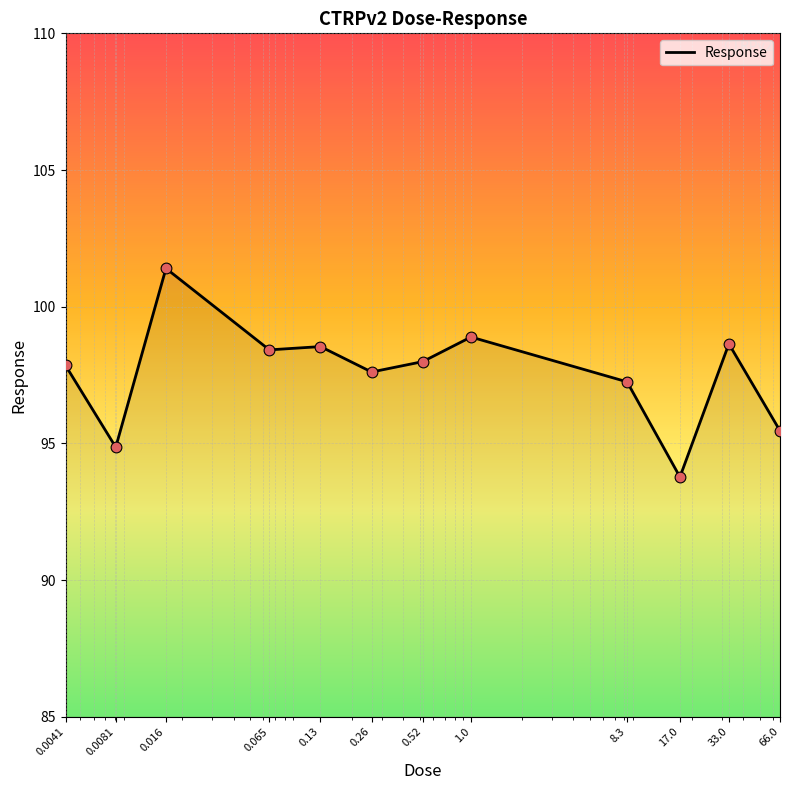

What is the greatest value displayed?

101.4